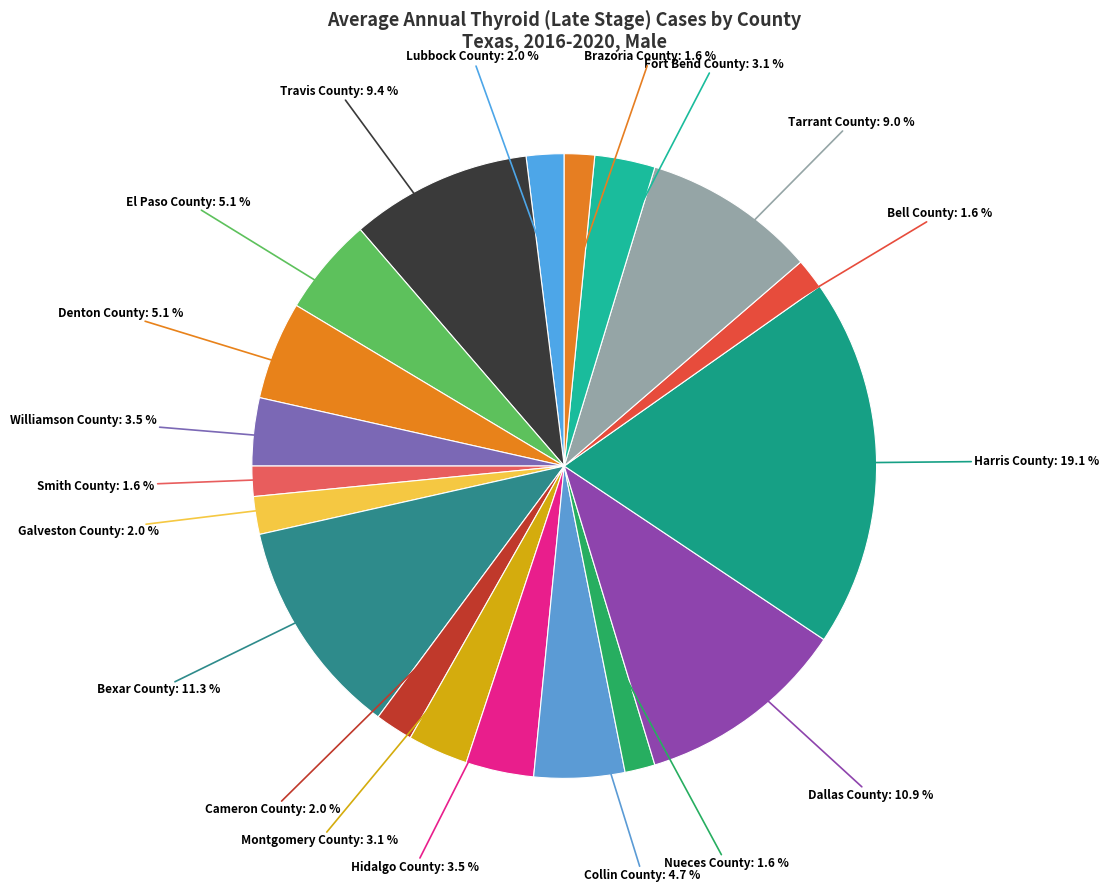

The Brazoria County slice represents 2% of the pie. True or false?

True